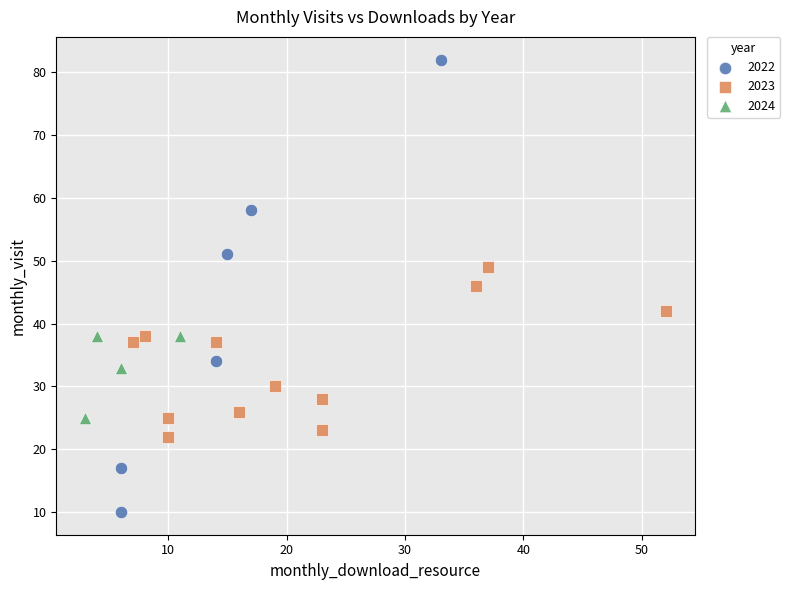

Which series contains the highest Y value?

2022